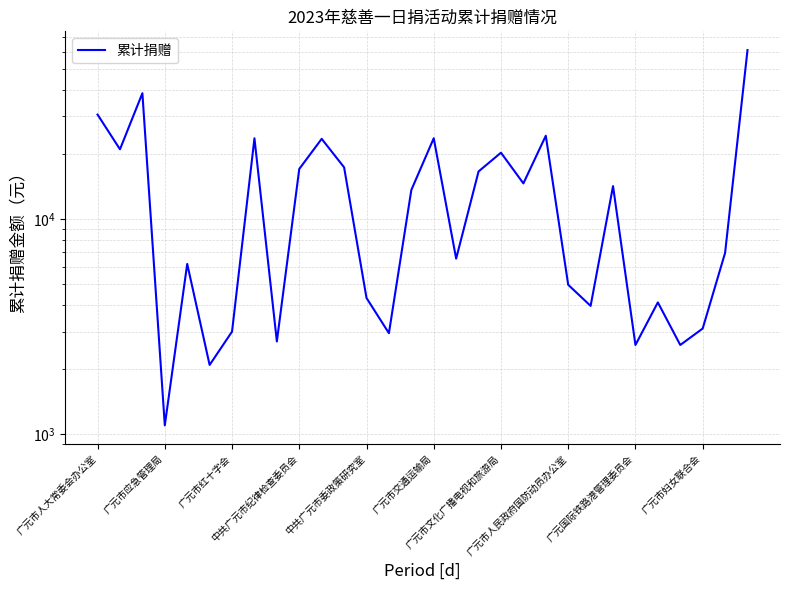

True or false: the data shows 2950 at 13.

True